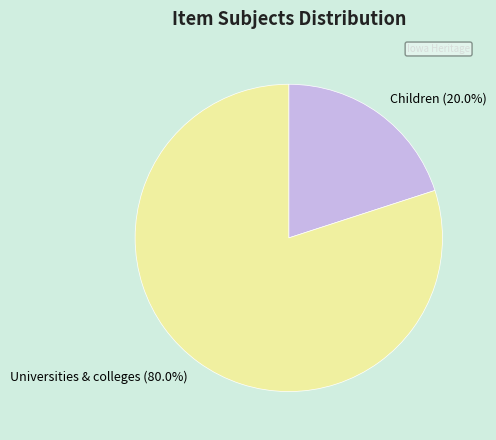

To the nearest percent, what is the difference between the largest and smallest slice percentages?

60%